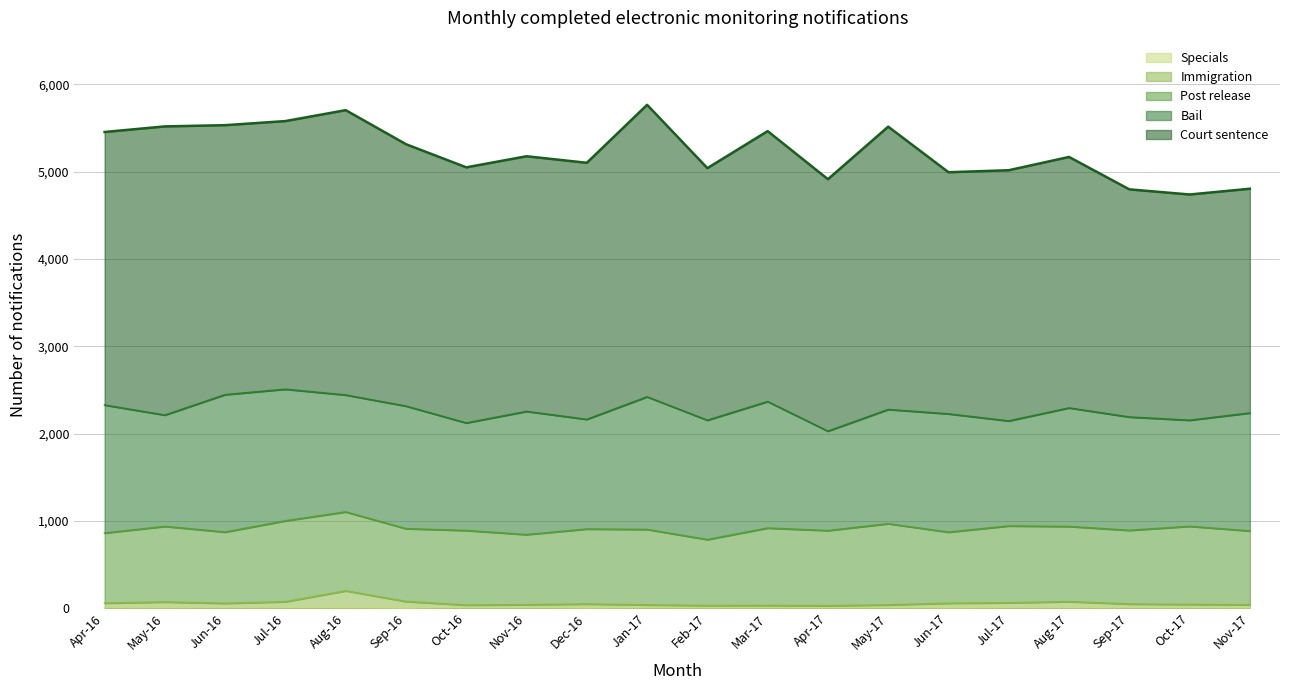

How many lines are shown in the chart?

5